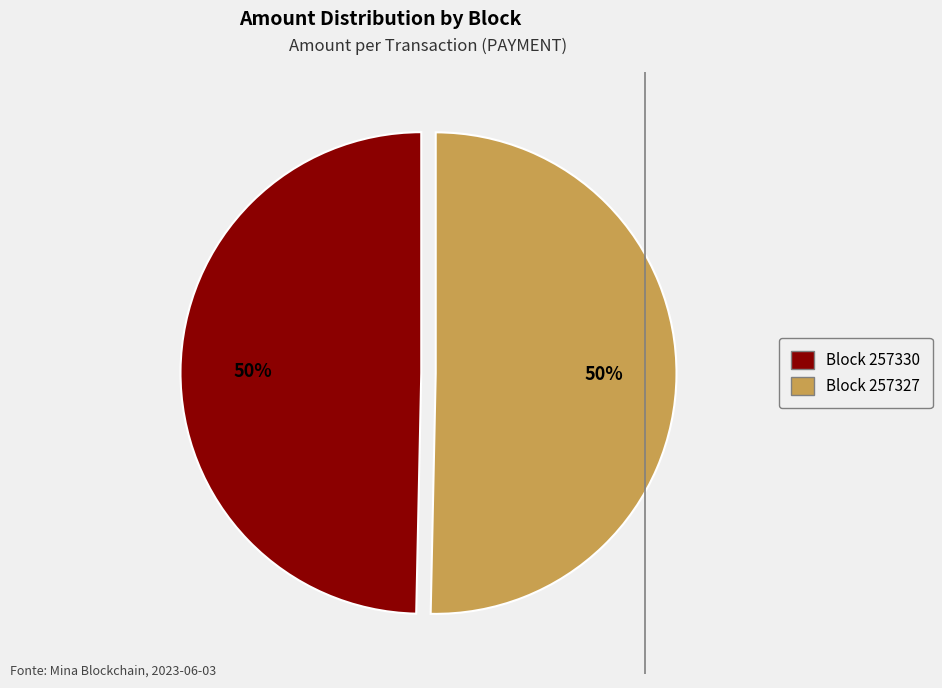

To the nearest percent, what is the average slice percentage?

50%